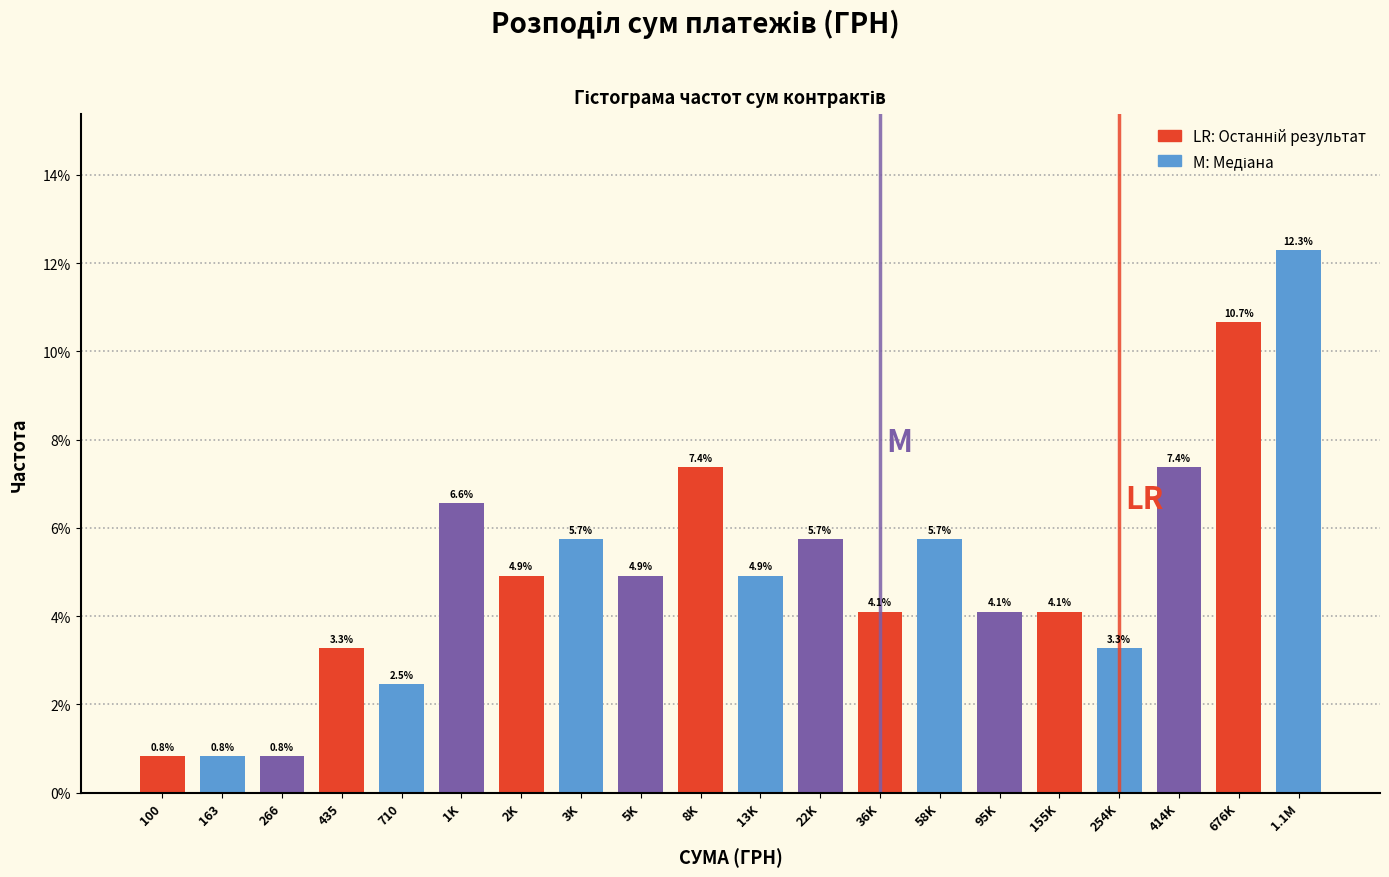

Reading left to right, transcribe all the data shown in this chart.

0.8	0.8	0.8	3.3	2.5	6.6	4.9	5.7	4.9	7.4	4.9	5.7	4.1	5.7	4.1	4.1	3.3	7.4	10.7	12.3